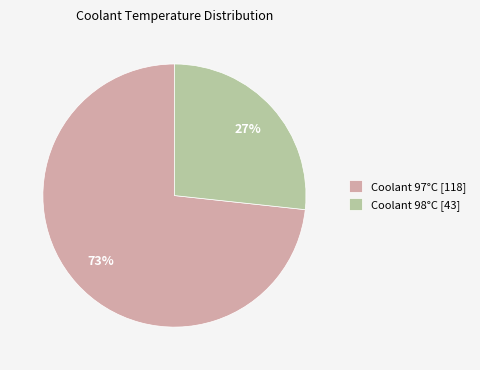

Does any single category account for the majority?

Yes